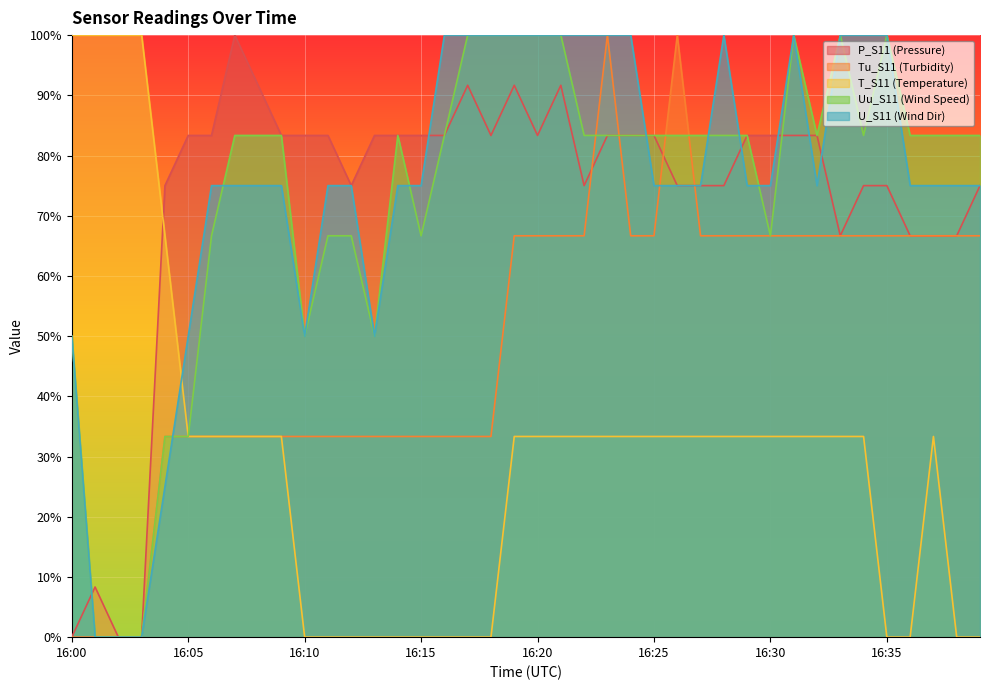

At which label is Uu_S11 closest to 50?

16:00